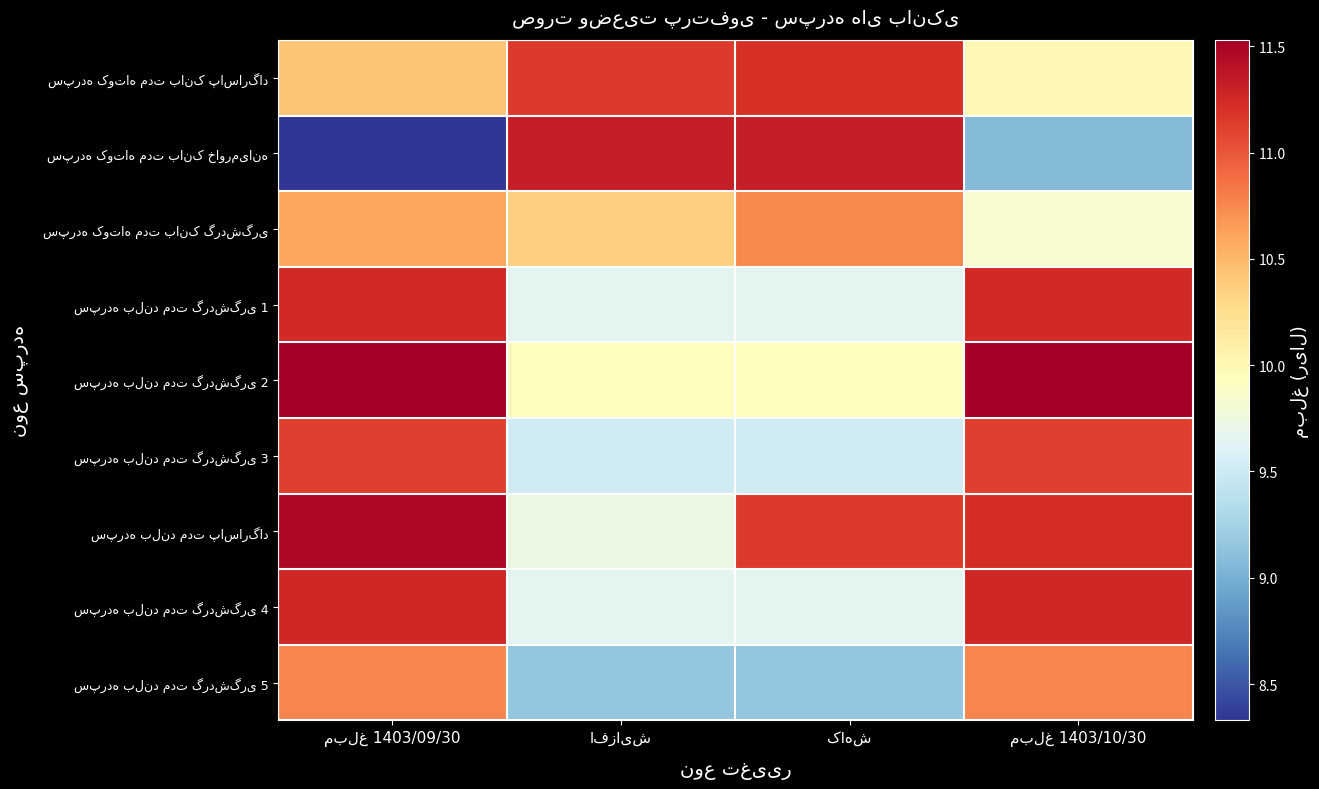

Where does the سپرده بلند مدت گردشگری 4 series first go above 11?

مبلغ 1403/09/30